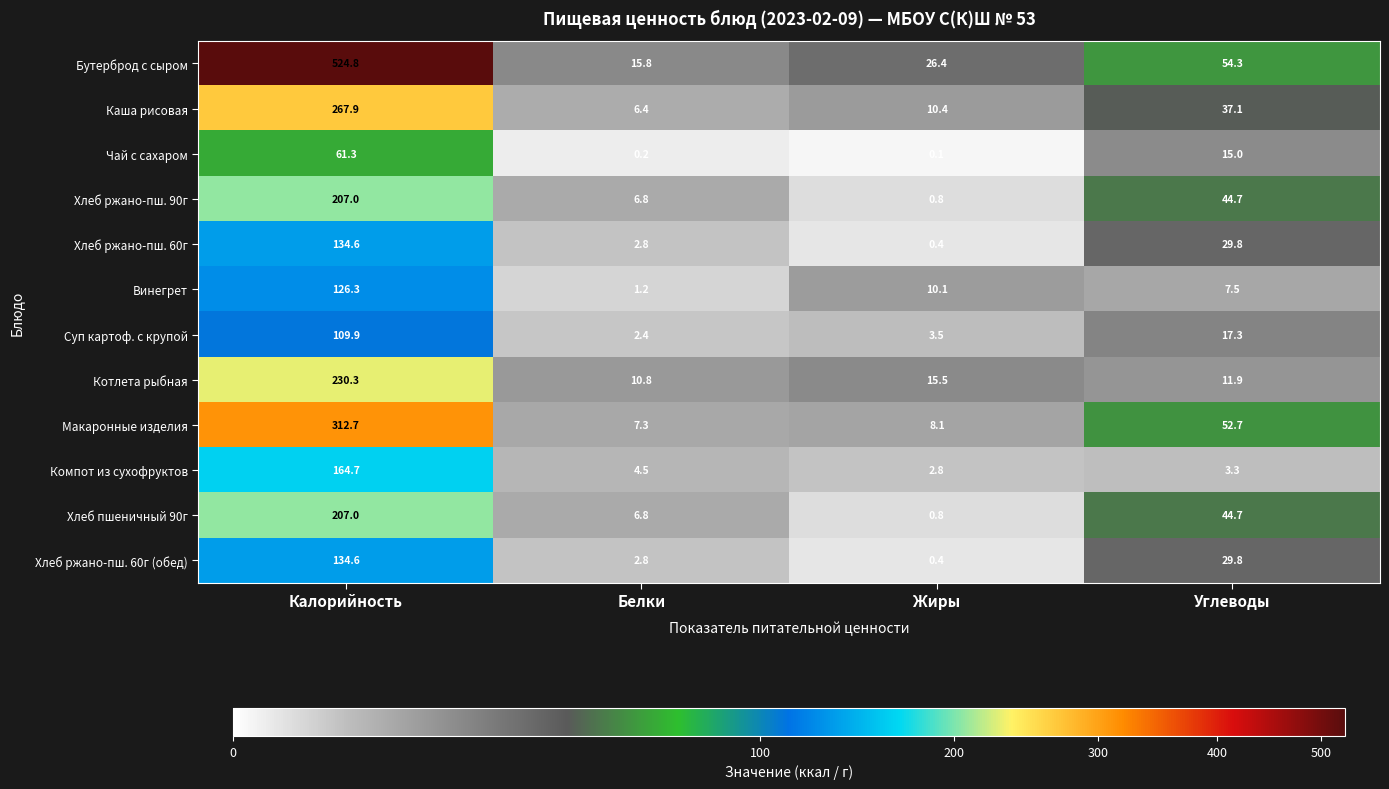

Where does the Котлета рыбная series first go above 15?

Калорийность